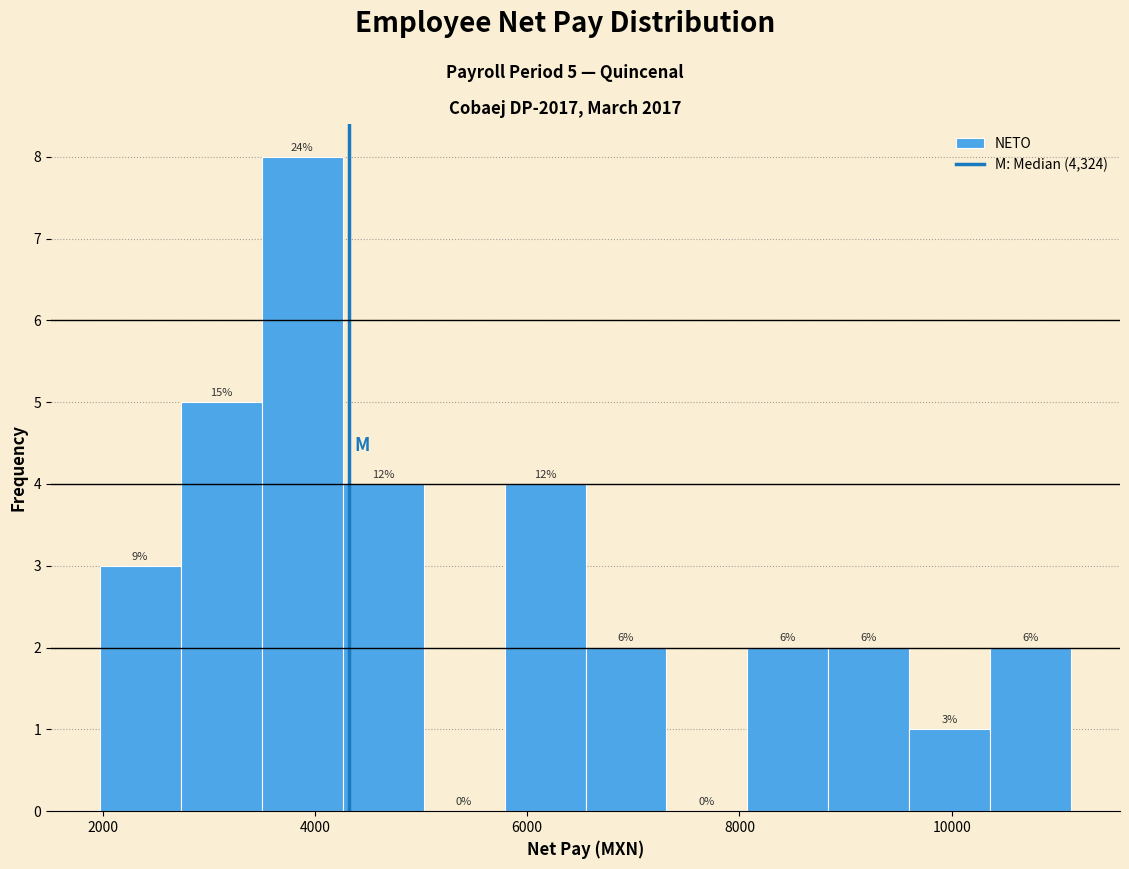

Read against the x-axis, roughly where is the centre of the tallest bar?

3800